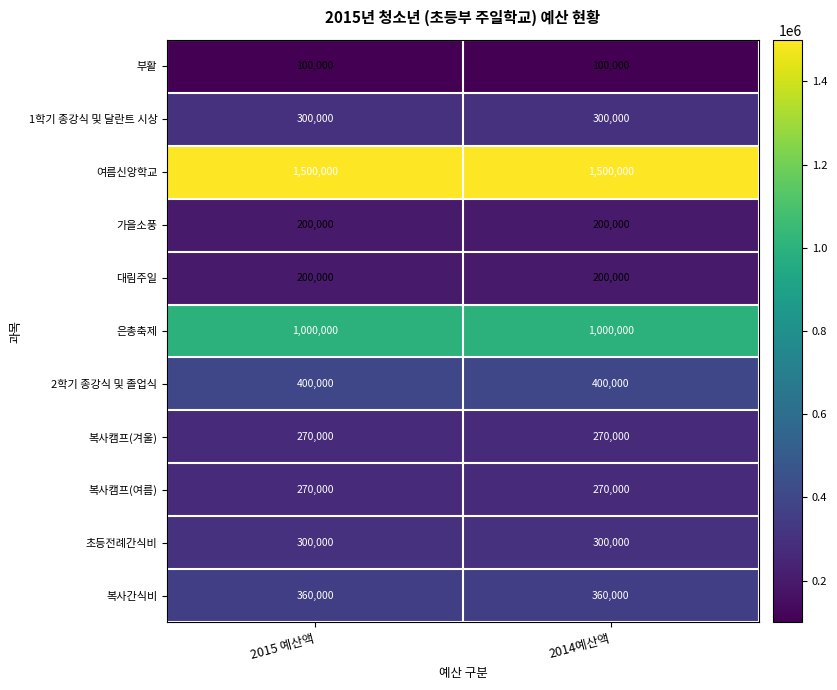

True or false: 부활 has a value of 28145 at 2015 예산액.

False